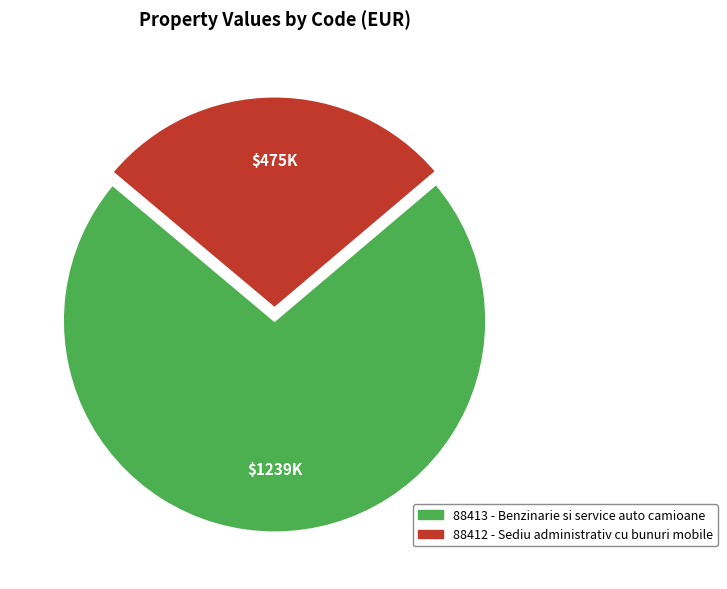

The 88413 slice represents 85% of the pie. True or false?

False